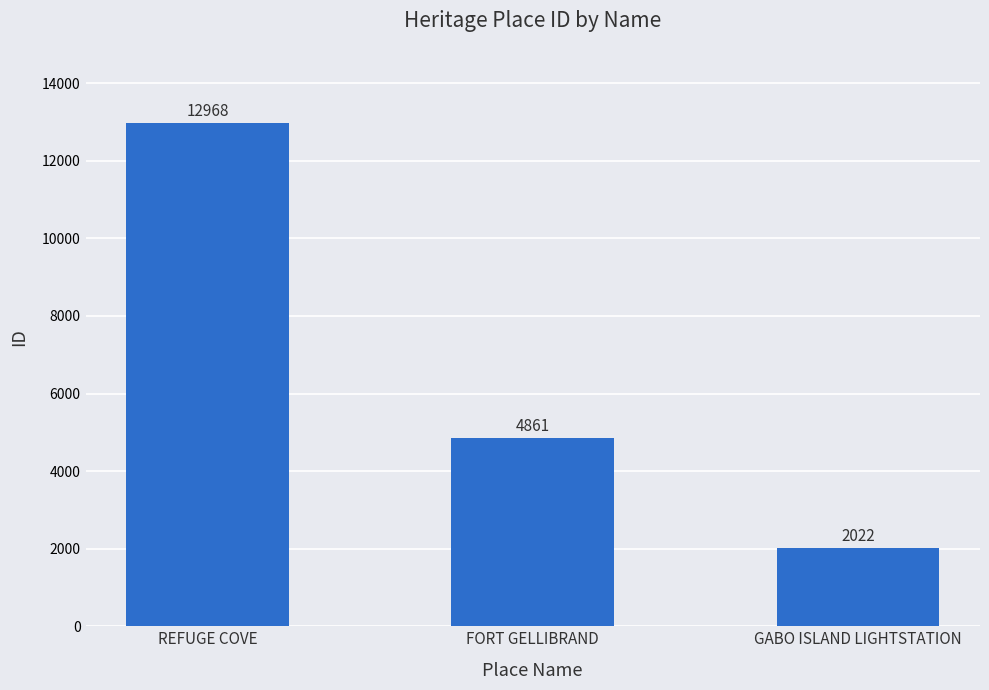

Reading left to right, what are all the values shown in this chart?

12968	4861	2022